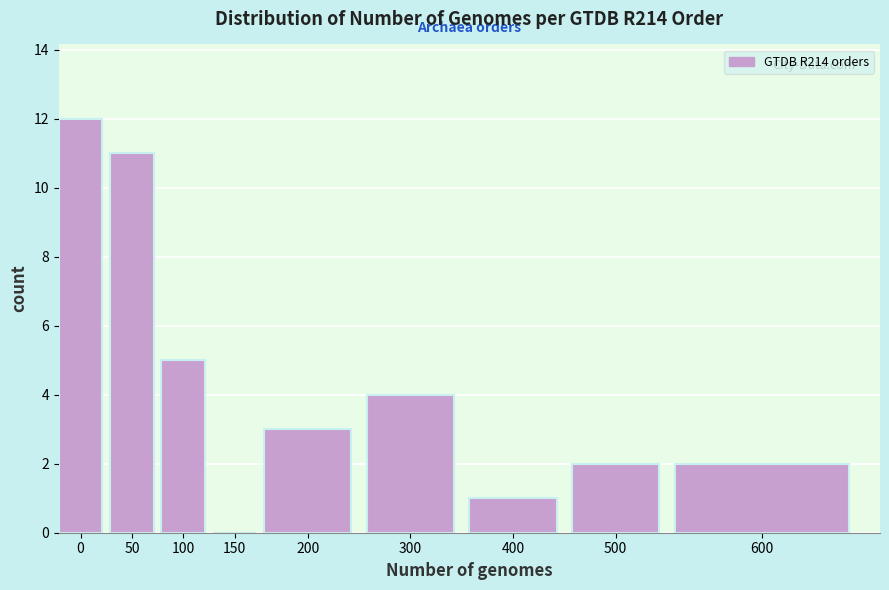

Reading left to right, transcribe all the data shown in this chart.

0=12	50=11	100=5	150=0	200=3	300=4	400=1	500=2	600=2